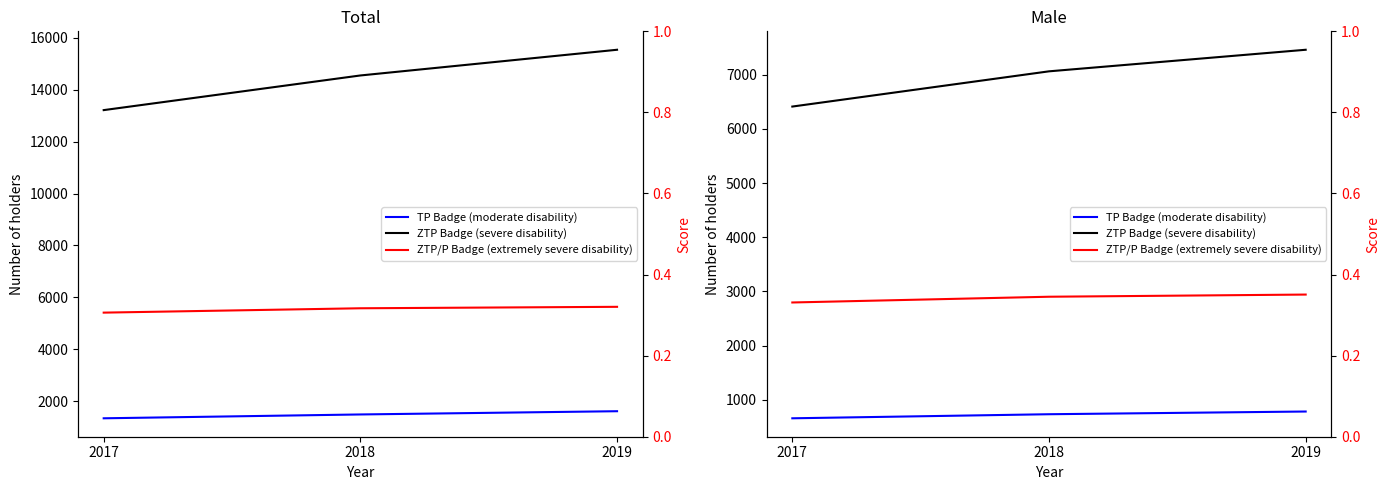

How many lines are shown in the chart?

3